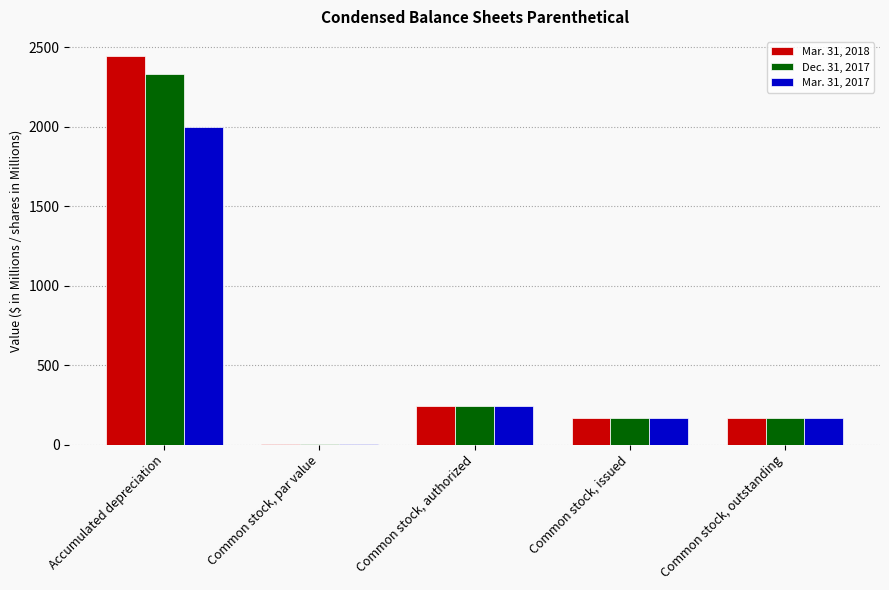

Reading left to right, extract all data points from this chart.

Mar. 31, 2018: 2444.2	1.0	240.0	167.2	167.2
Dec. 31, 2017: 2333.1	1.0	240.0	167.1	167.1
Mar. 31, 2017: 2001.1	1.0	240.0	165.9	165.9